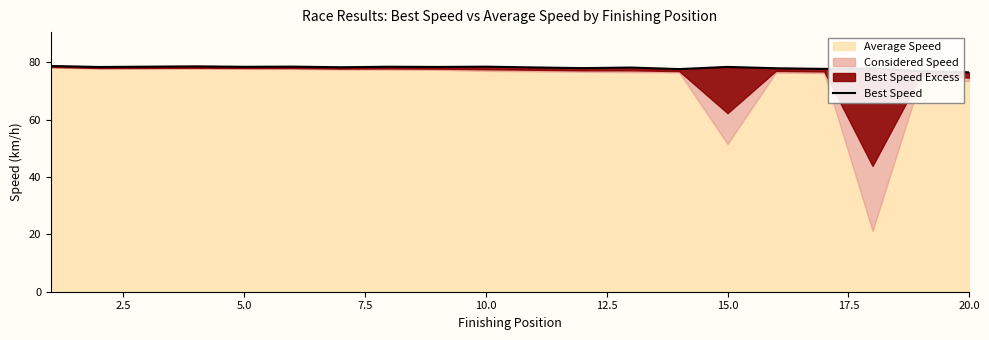

Which has a higher value, 7.5 or 12.5?

7.5